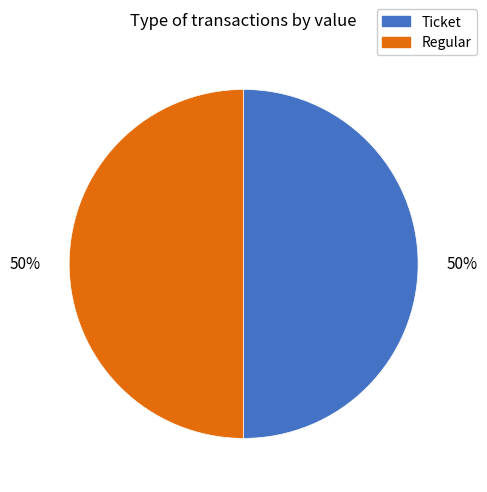

True or false: Regular accounts for 50% of the total.

True